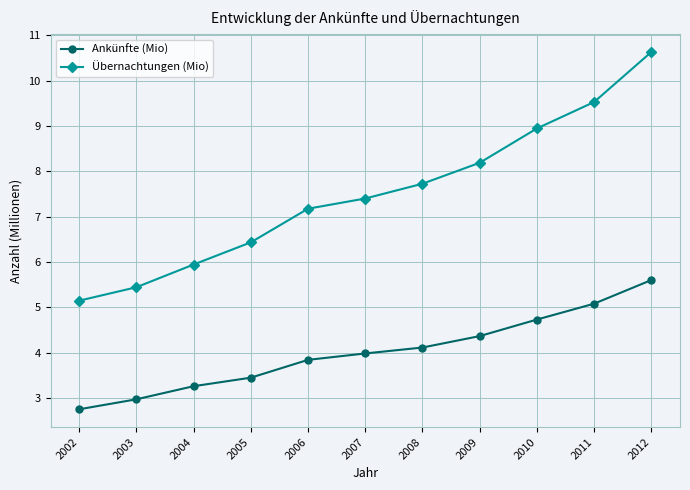

What is the spread (max minus min) of values at 2007?

3.4